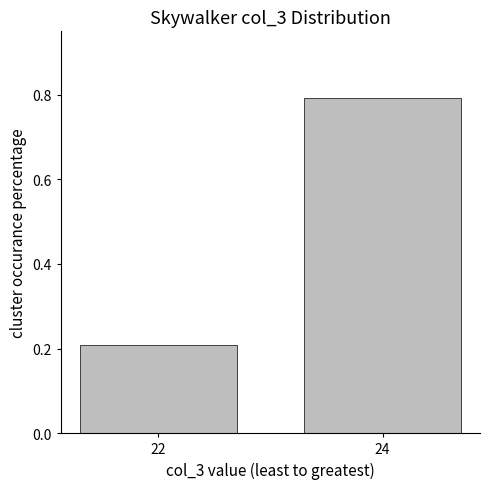

What is the value of the 2nd bar from the left?

0.8